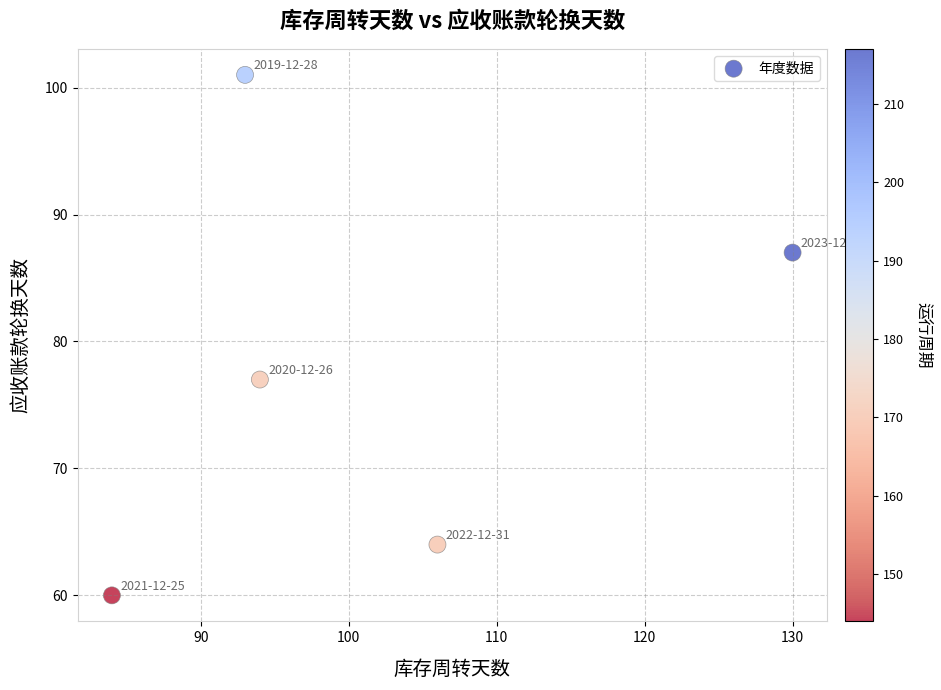

What is the range of X values (max minus min)?

46